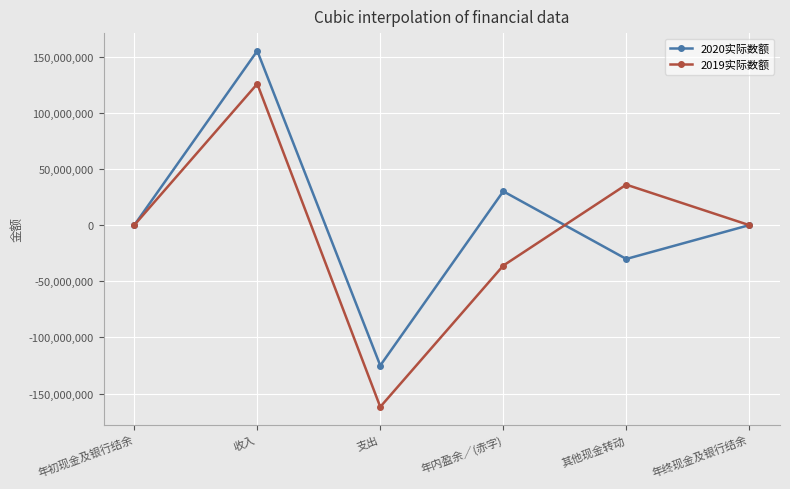

What is the difference between the highest and lowest values at 支出?

36853571